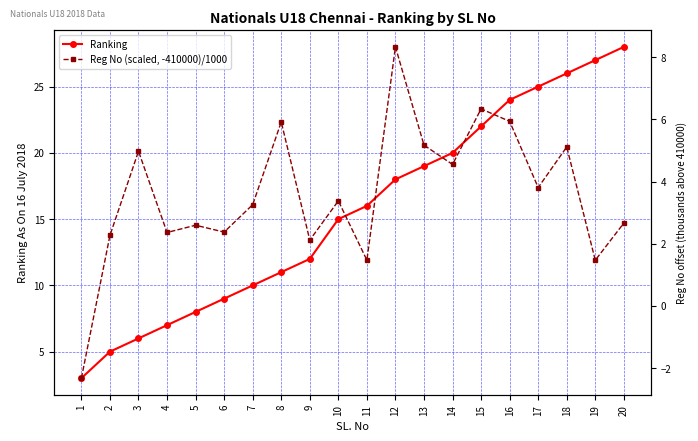

How many interior local peaks does the Reg No (scaled, -410000)/1000 series have?

7